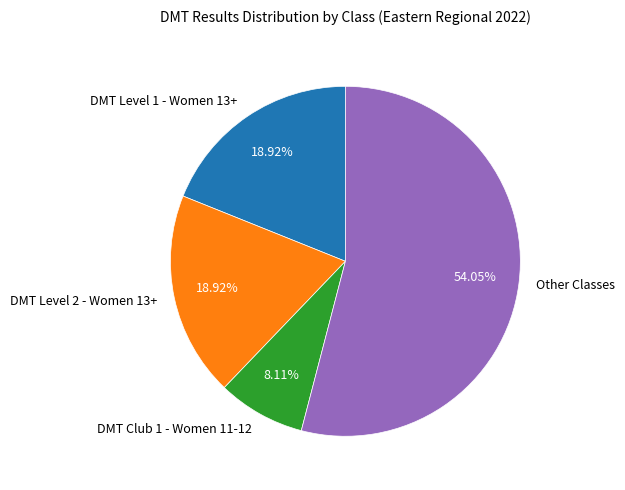

How many slices are in this pie chart?

4